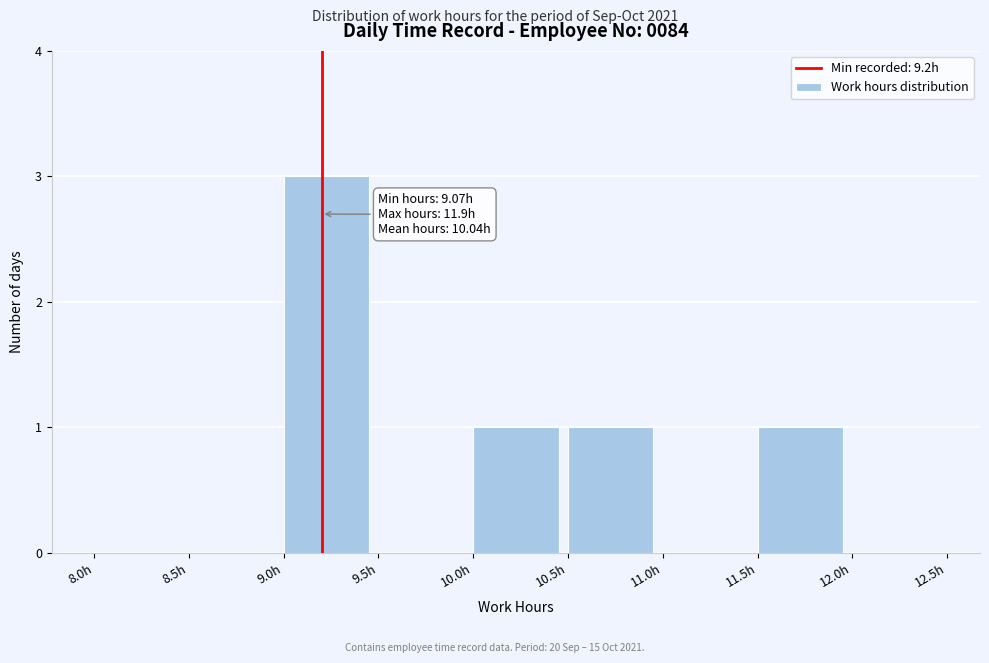

Which range on the x-axis has the tallest bar?

9.0 to 9.5